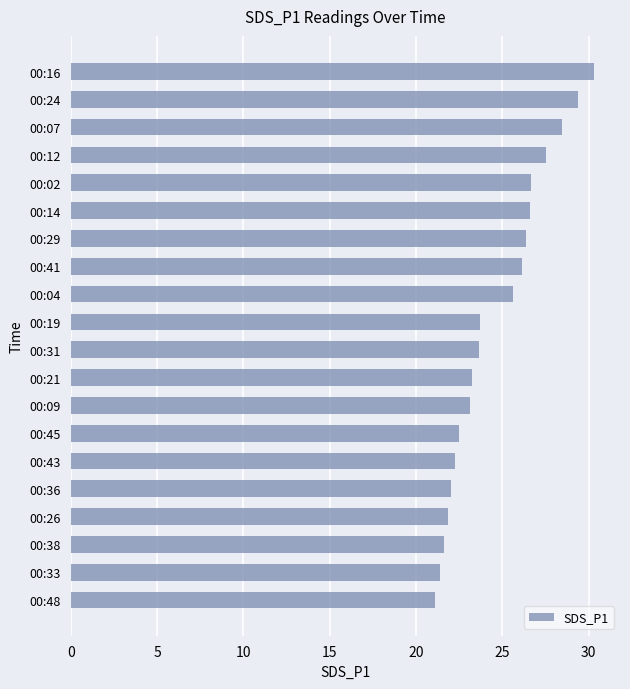

What is the ratio of the value at 00:38 to the value at 00:43?

1.0